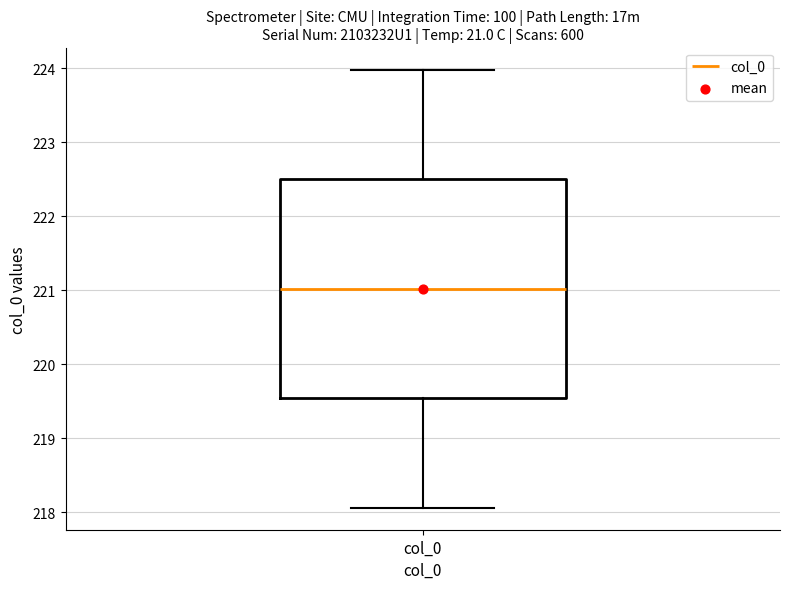

Read this box plot against the y-axis: the position of the median line, the range covered by the box, and the ends of both whiskers. The values are not printed on the chart, so give them approximately, as read against the axis.

median 221.0, box 219.5 to 222.5, whiskers 218.1 to 224.0